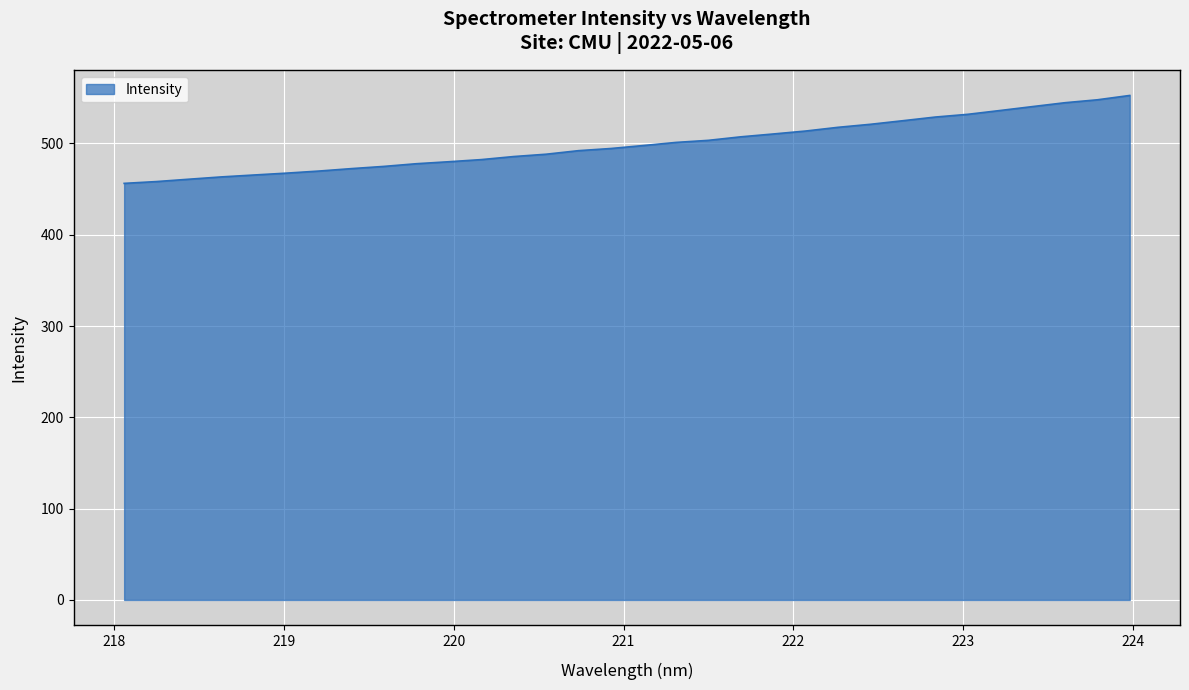

How many series are shown in this chart?

1